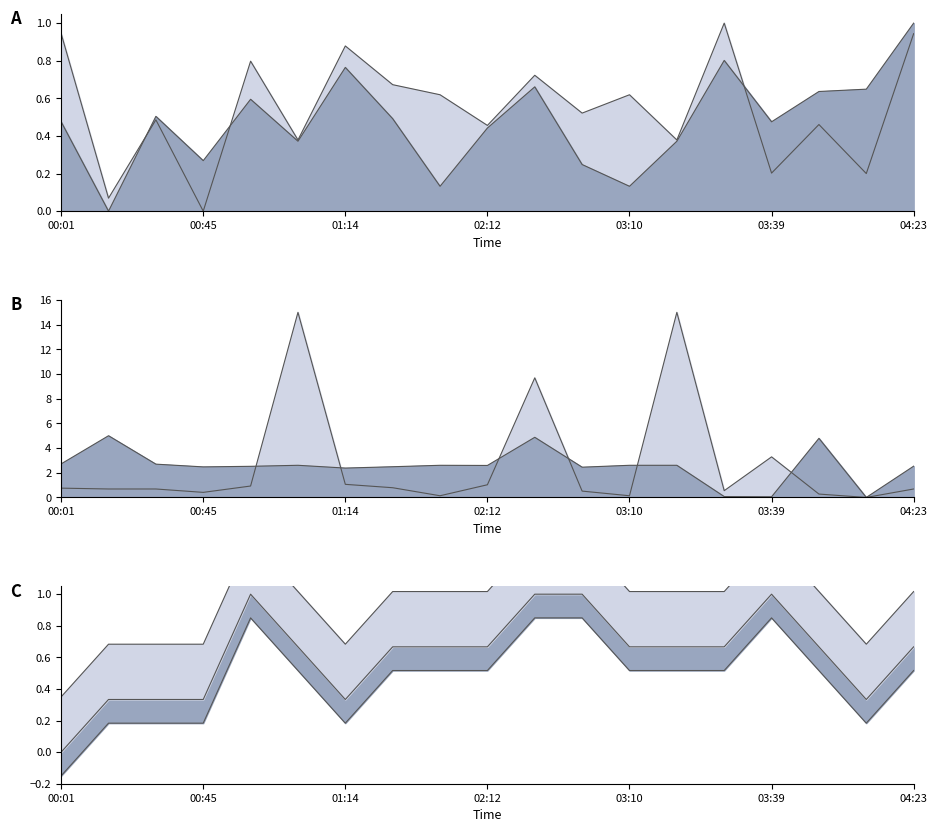

What position from the right is 01:43?

12